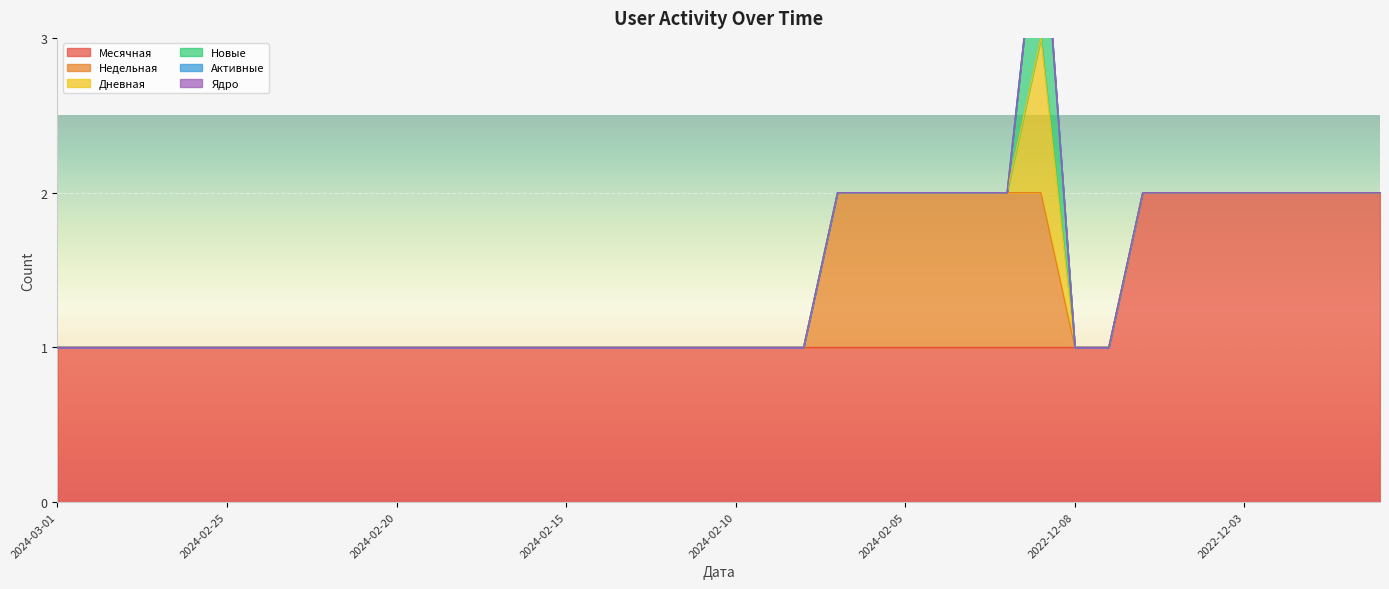

True or false: Активные has more than 2 points higher than both neighbors.

False